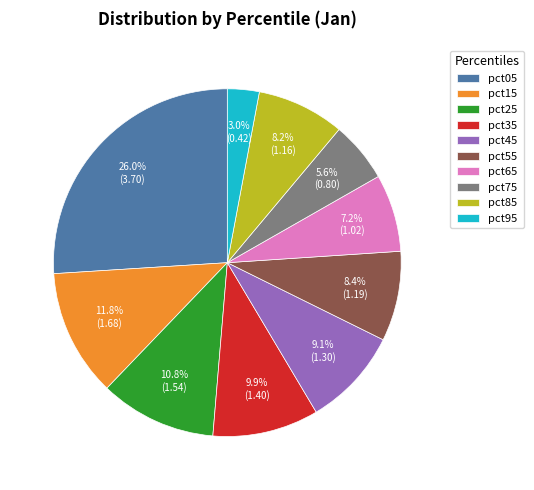

To the nearest percent, what is the difference between the pct65 and pct55 slice percentages?

1%